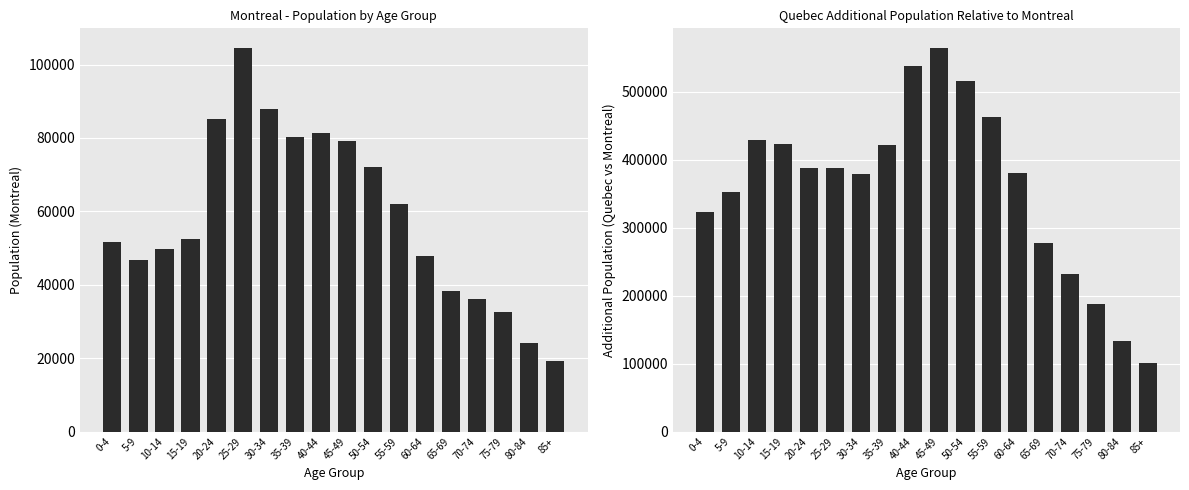

Rank the series by their maximum value, from highest to lowest.

Quebec - Montreal, Montreal